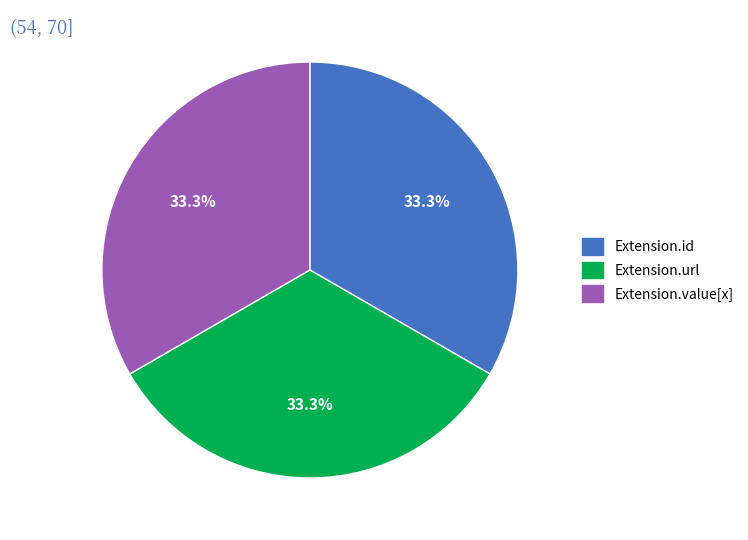

Is Extension.id the majority of the pie?

No